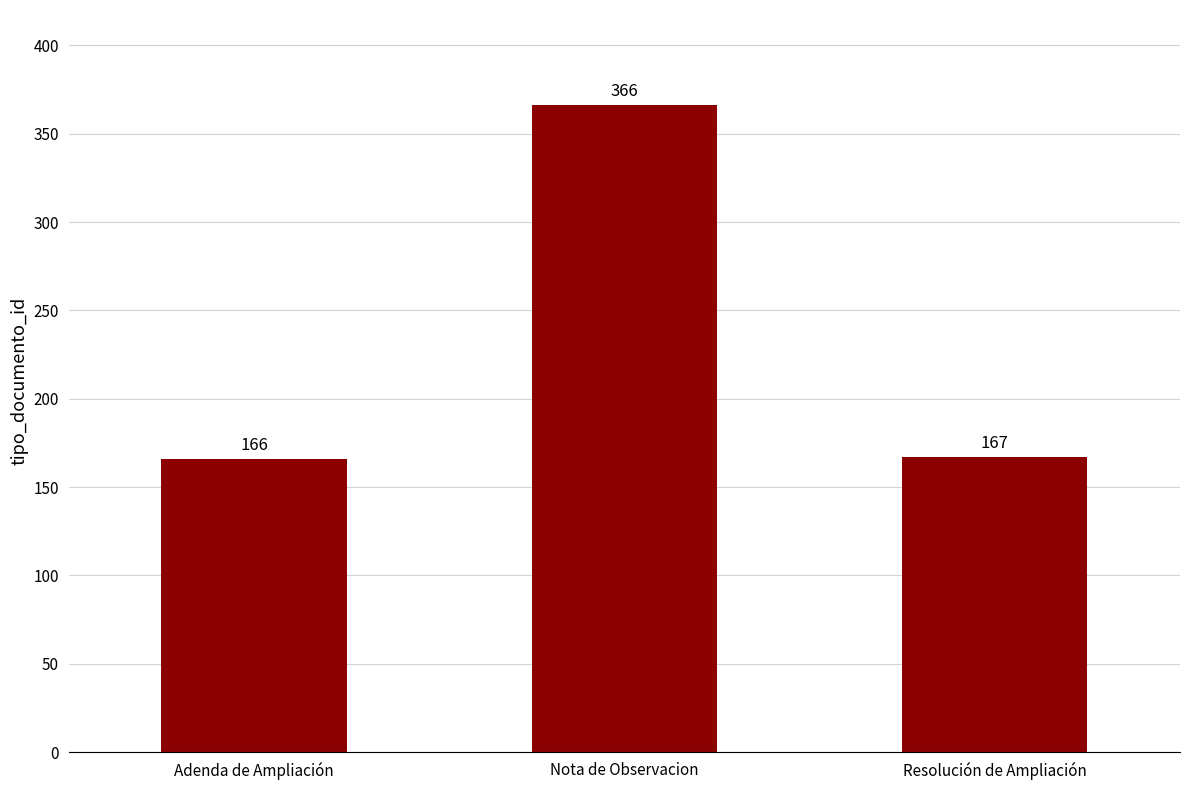

How many bars are there in total?

3